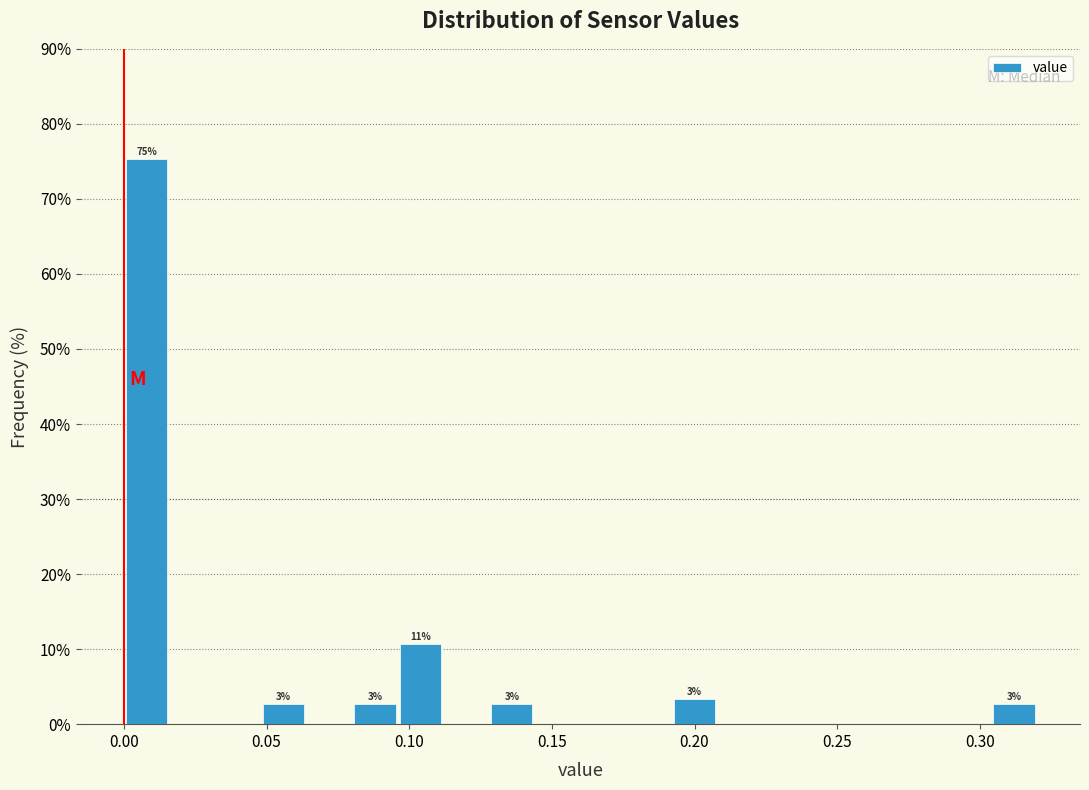

Around what value on the x-axis is the tallest bar? Give the approximate position of its centre, as read against the axis.

0.010